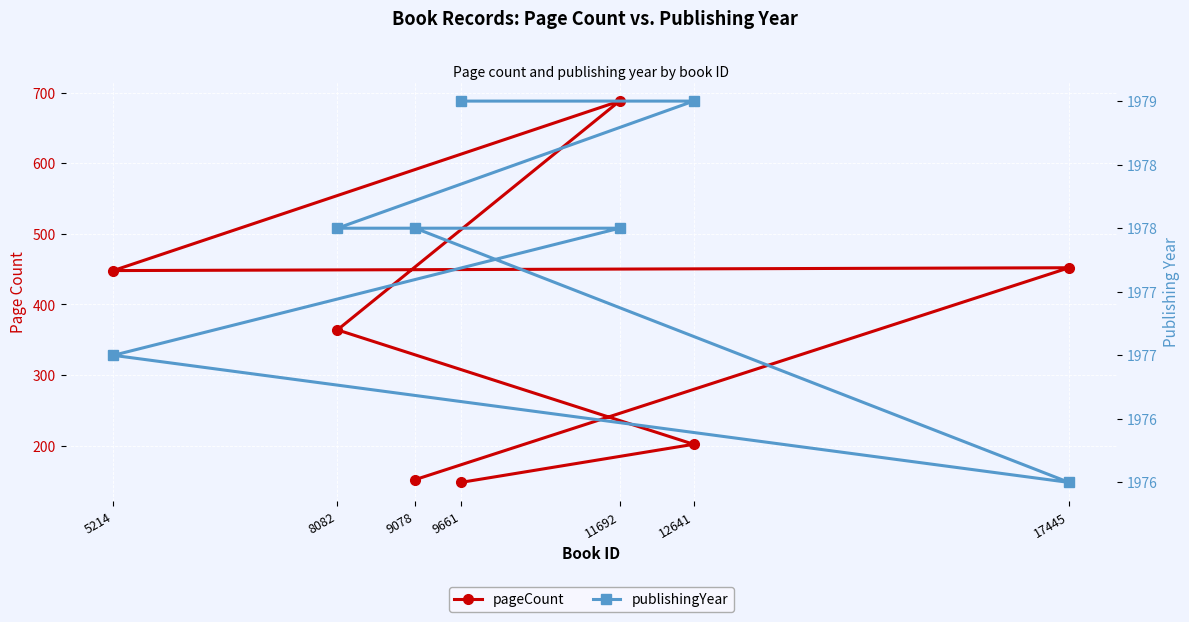

How many categories are shown in the chart?

7